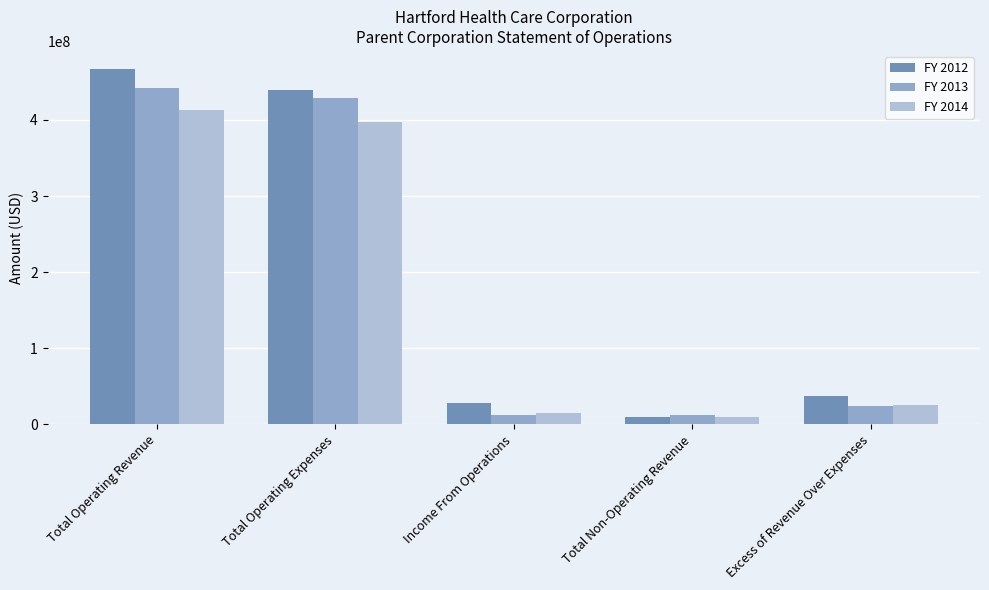

How many series are shown in this chart?

3